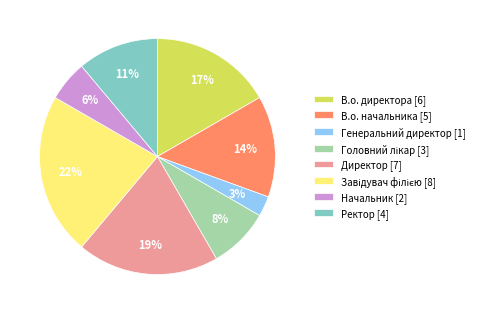

To the nearest percent, what percentage of the pie is Ректор?

11%